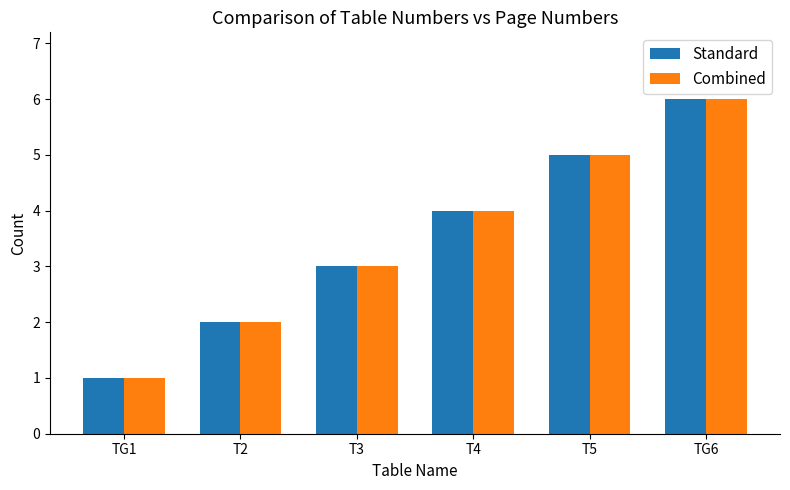

Count the number of data series in this chart.

2